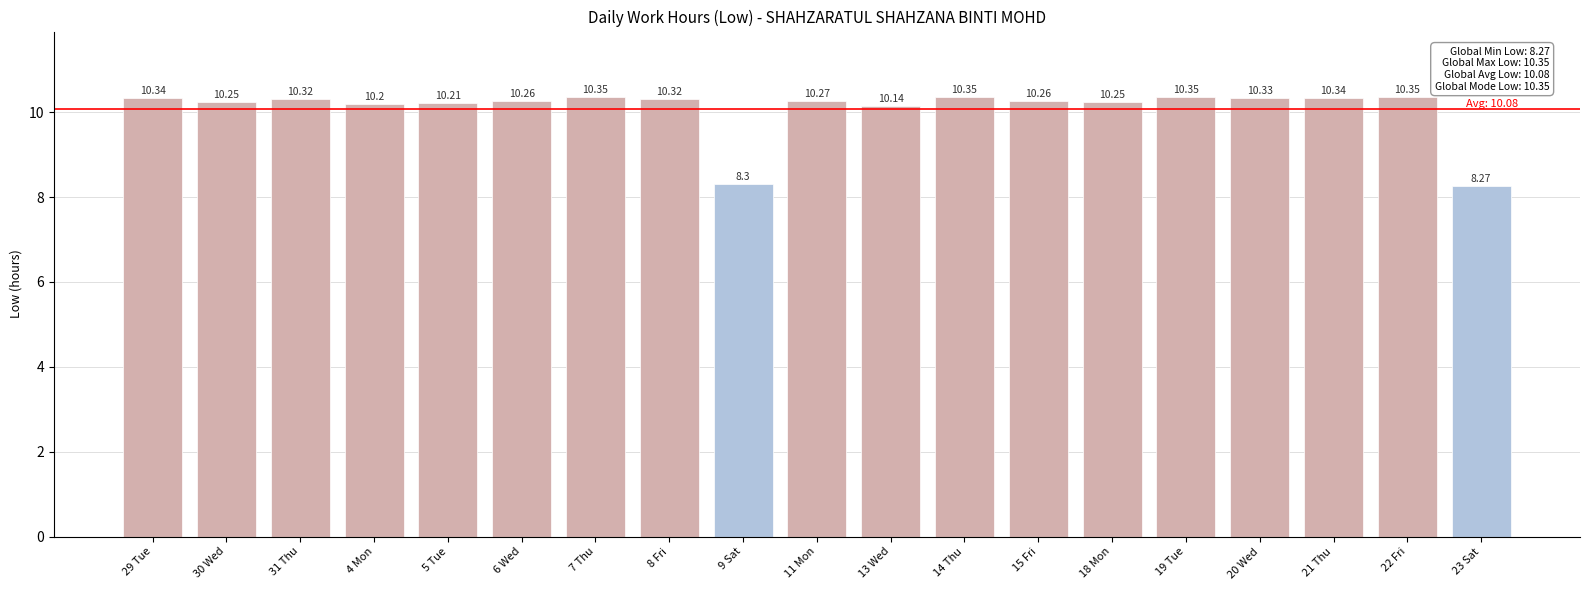

At which label is the value closest to 9?

9 Sat